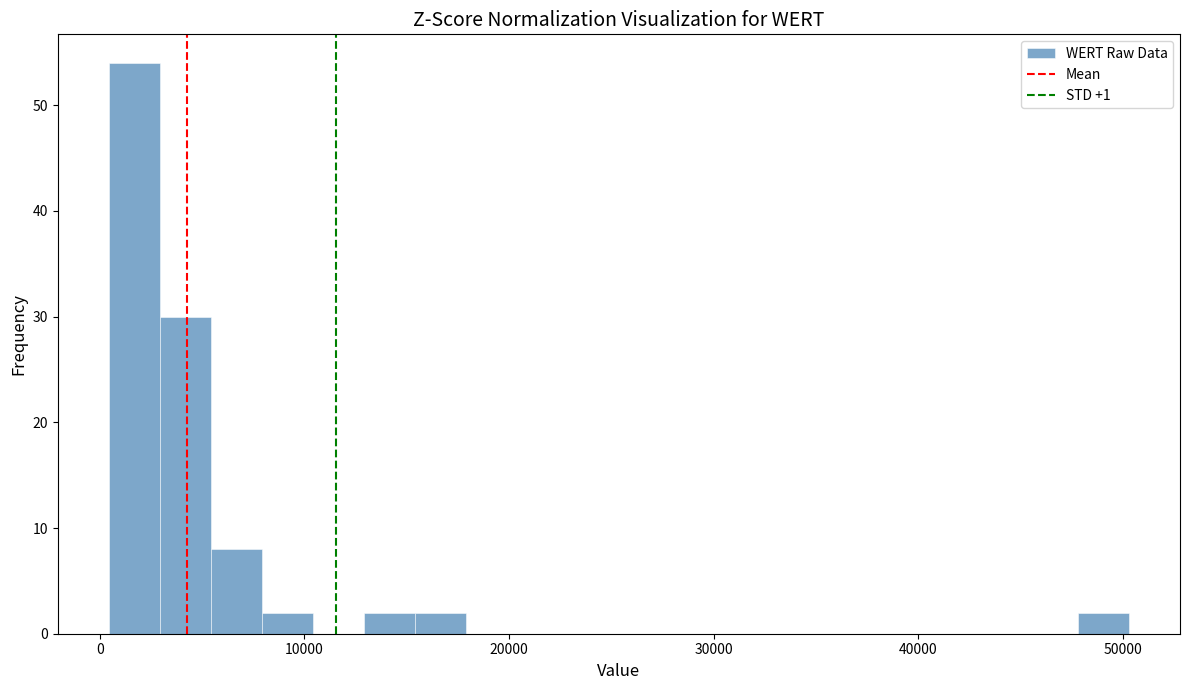

Around what value on the x-axis is the tallest bar? Give the approximate position of its centre, as read against the axis.

2000